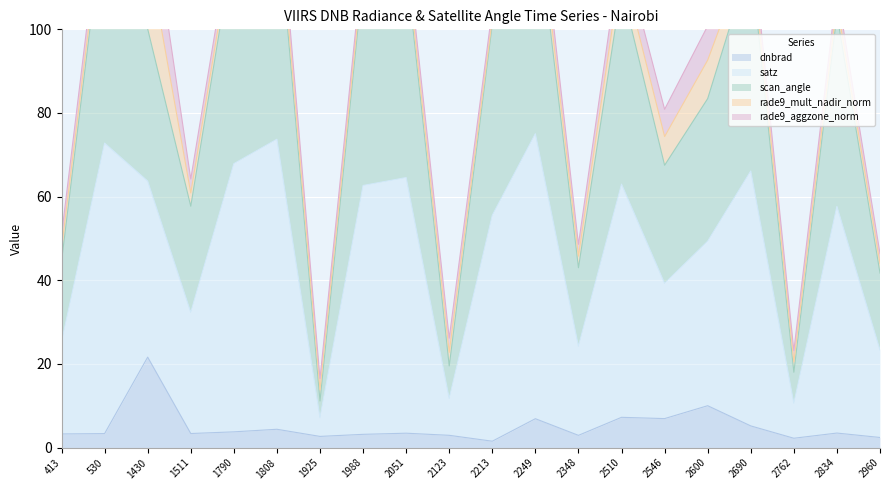

Is it true that dnbrad equals 21.6 at 1430?

True